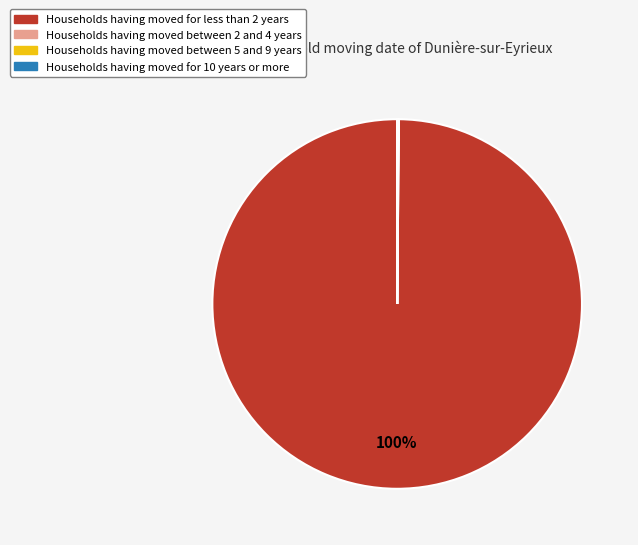

Does any single category account for the majority?

Yes